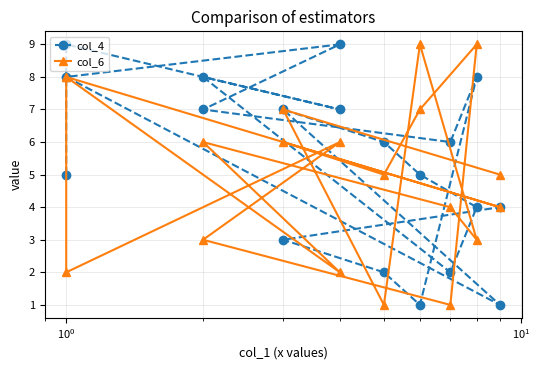

How many intersections are there between col_6 and col_4?

7